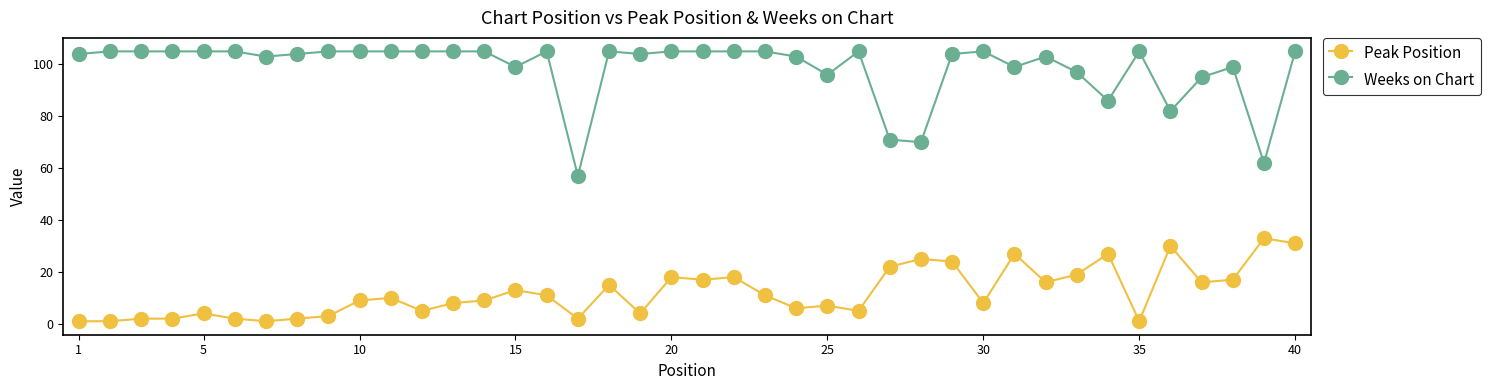

At how many categories does at least one series exceed 45?

40